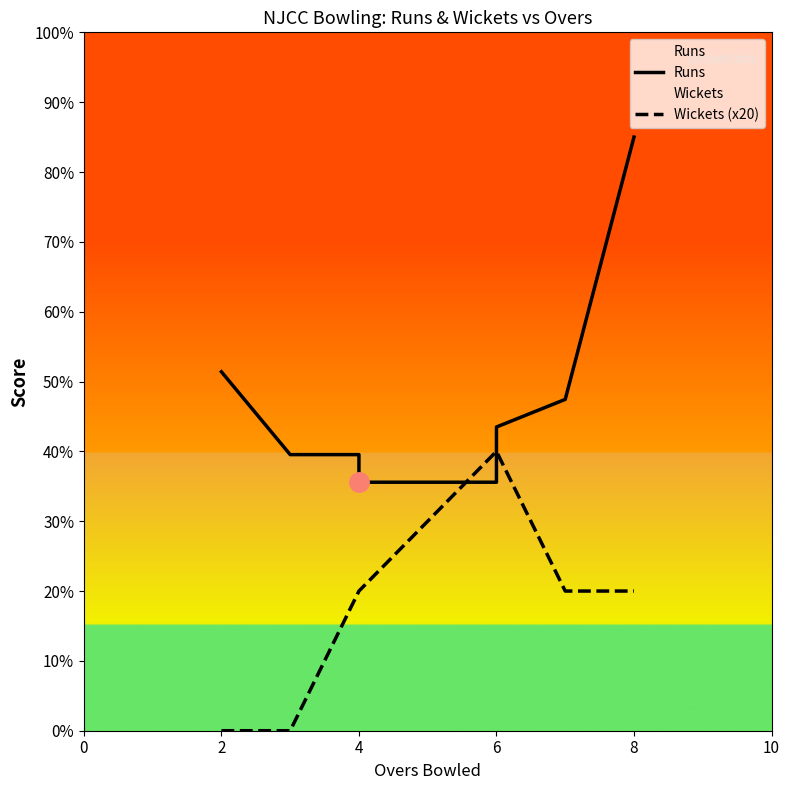

What is the greatest value displayed?

85.0